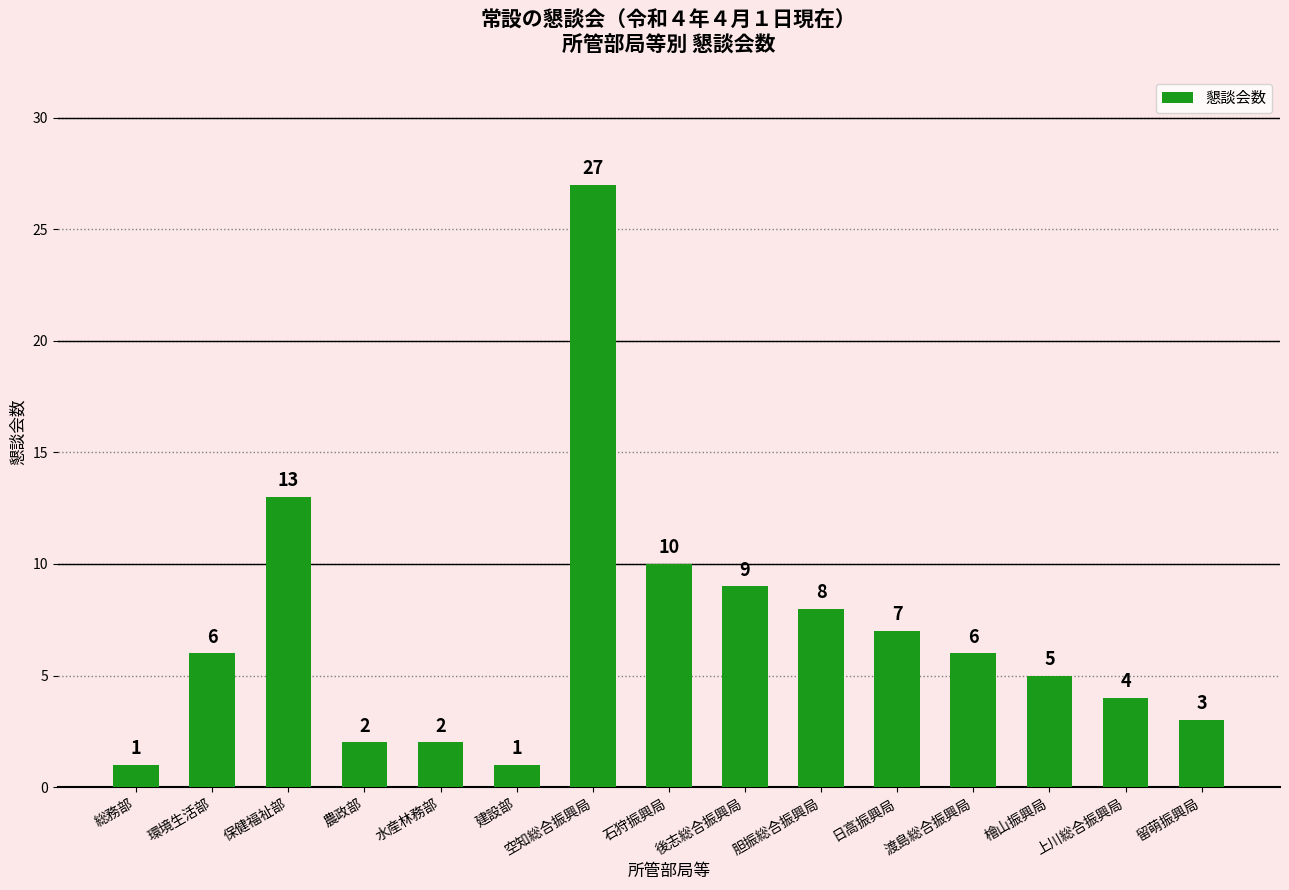

What is the greatest value displayed?

27